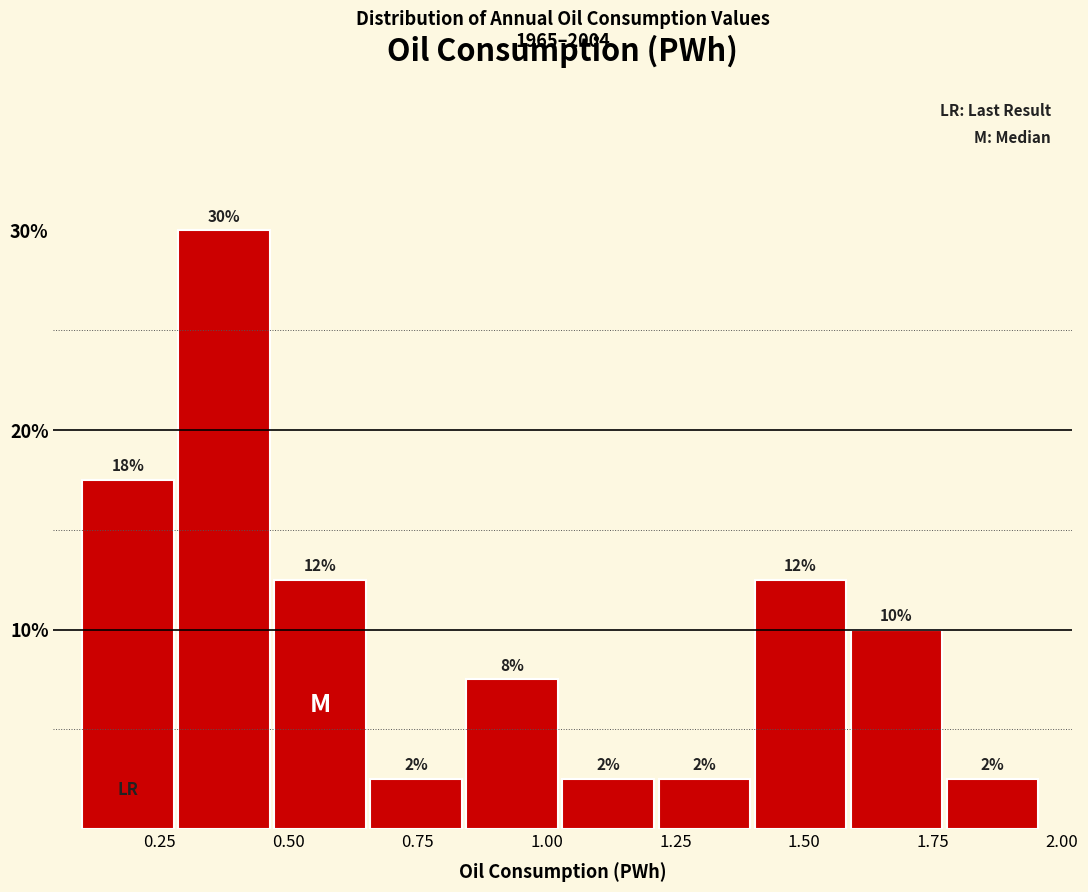

Around what value on the x-axis is the tallest bar? Give the approximate position of its centre, as read against the axis.

0.35